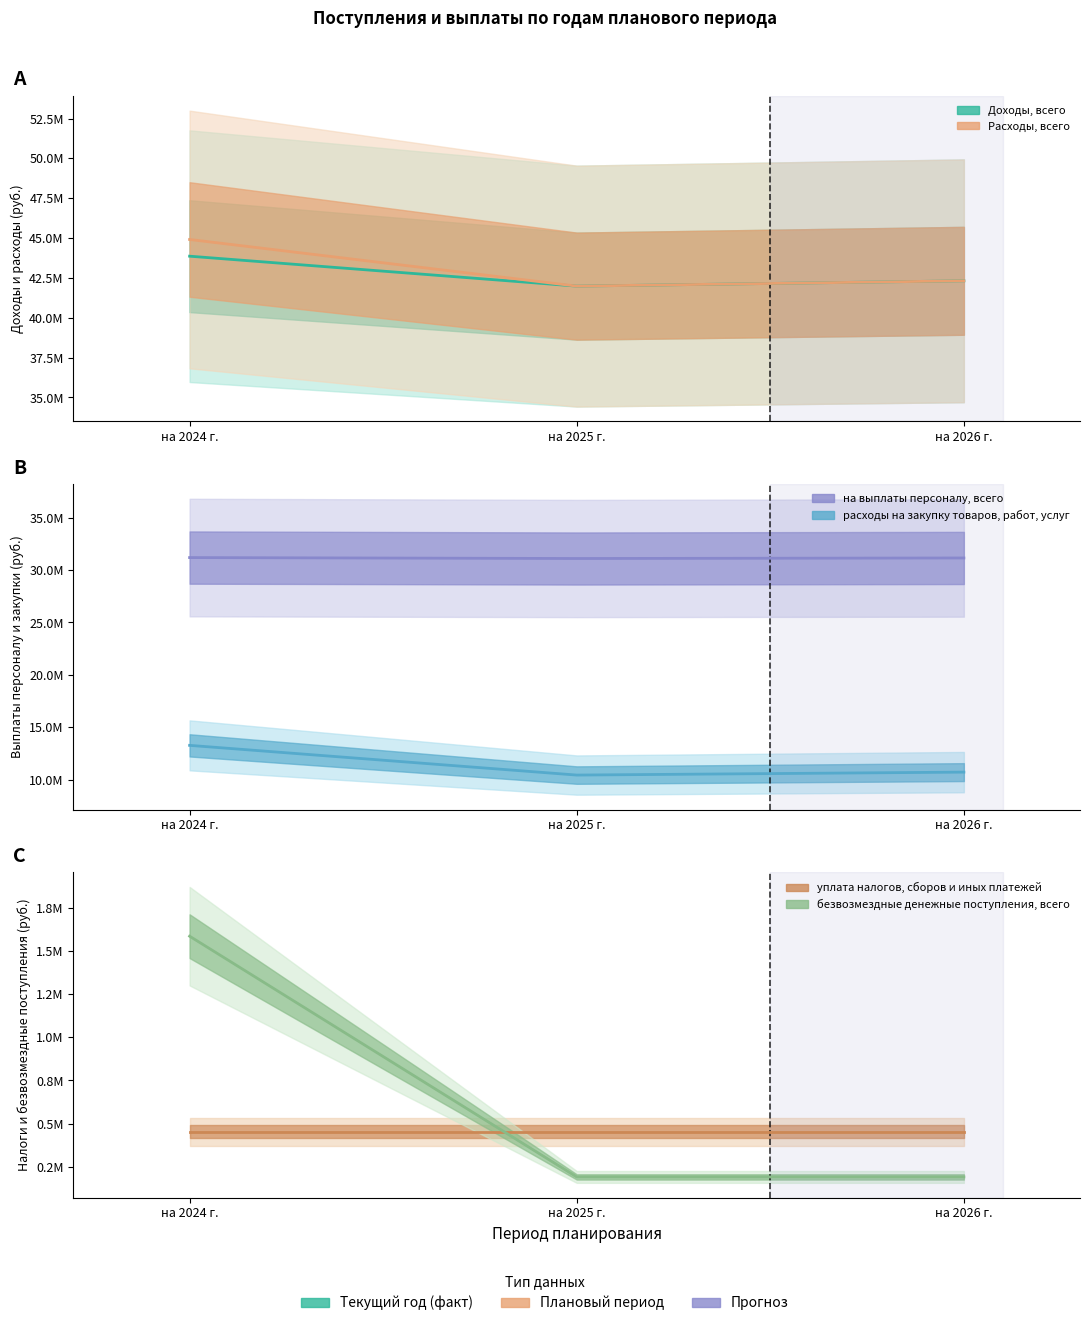

What value does the Расходы, всего series have at на 2024 г.?

44914527.3